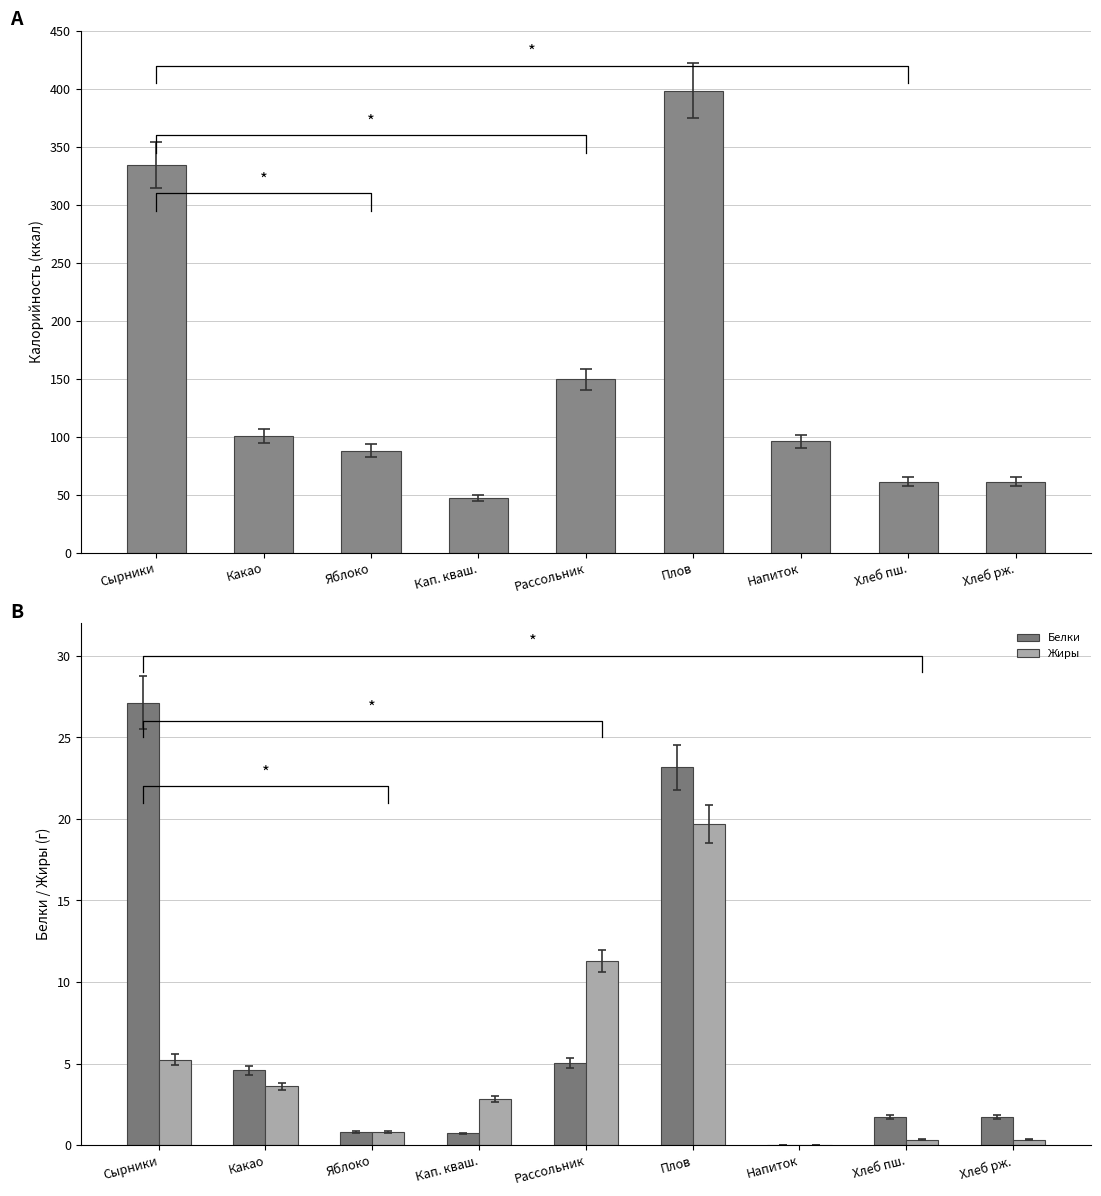

How many distinct data groups are displayed?

3